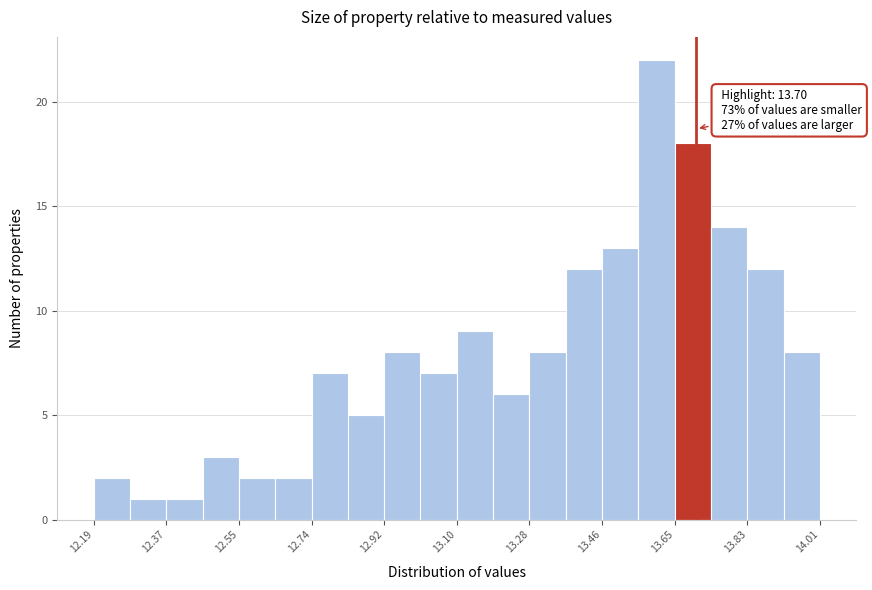

Over which range of the x-axis is the bar tallest?

13.56 to 13.64